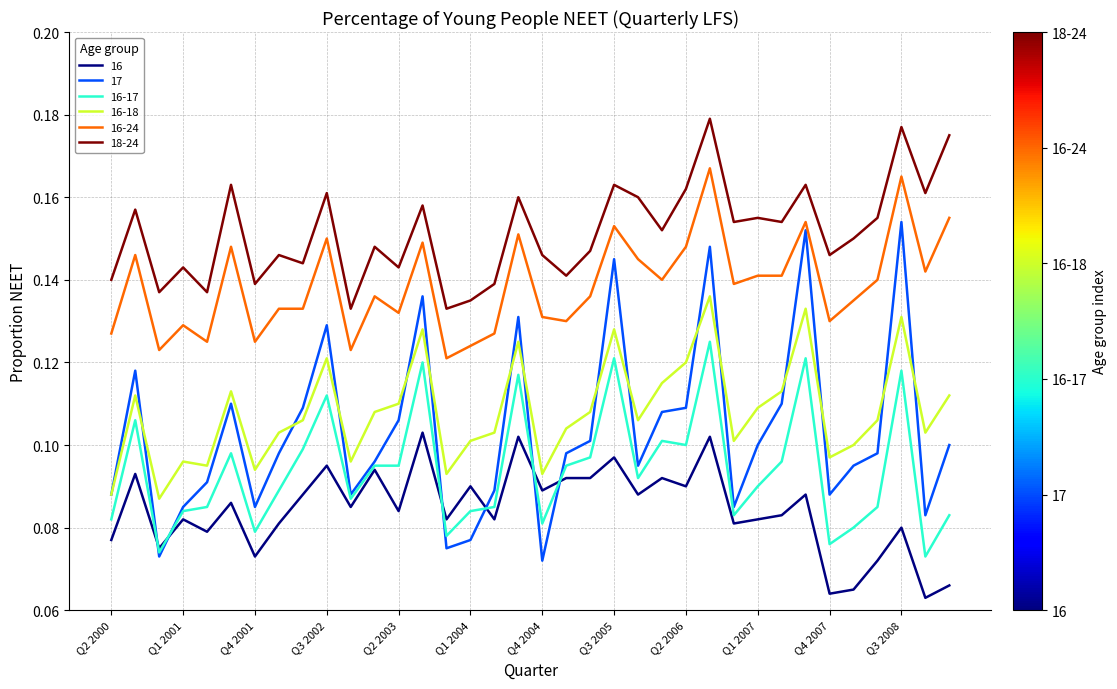

Rank the series by their maximum value, from highest to lowest.

18-24, 16-24, 17, 16-18, 16-17, 16